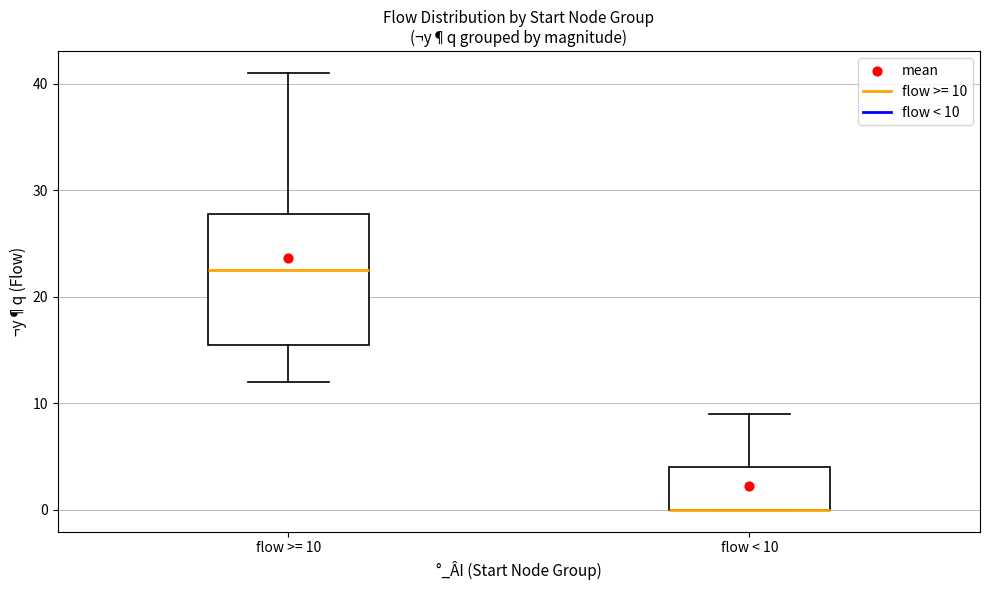

Where is the upper edge of the box for flow >= 10 on the y-axis? The values are not printed on the chart, so give them approximately, as read against the axis.

28